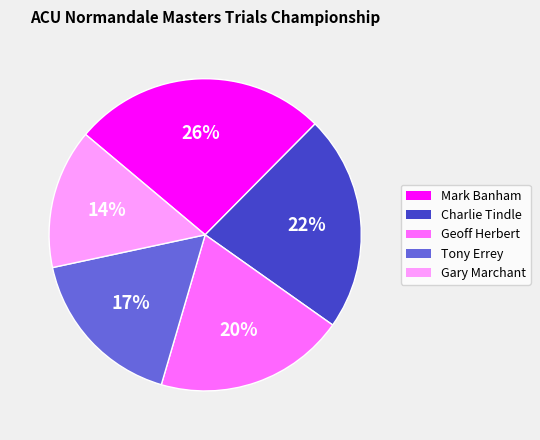

Rank the categories by value from highest to lowest.

Mark Banham, Charlie Tindle, Geoff Herbert, Tony Errey, Gary Marchant